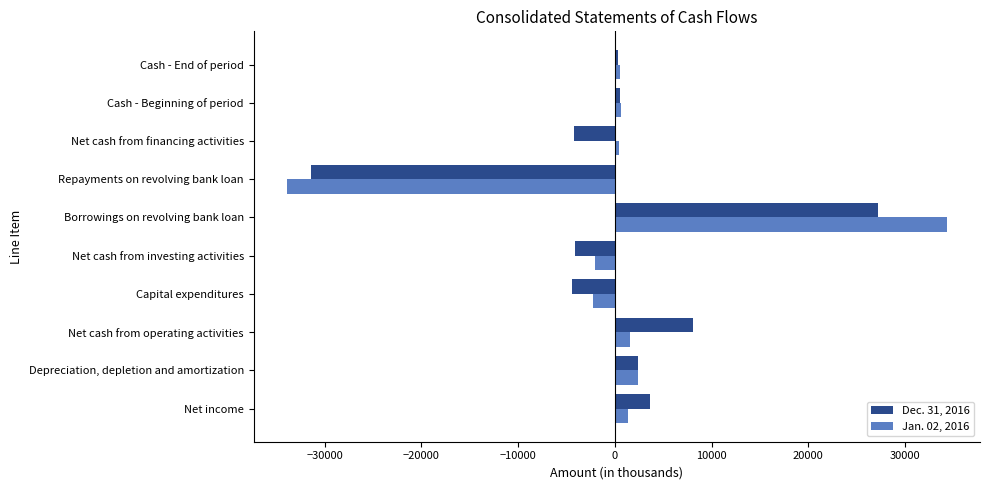

Count the number of data series in this chart.

2